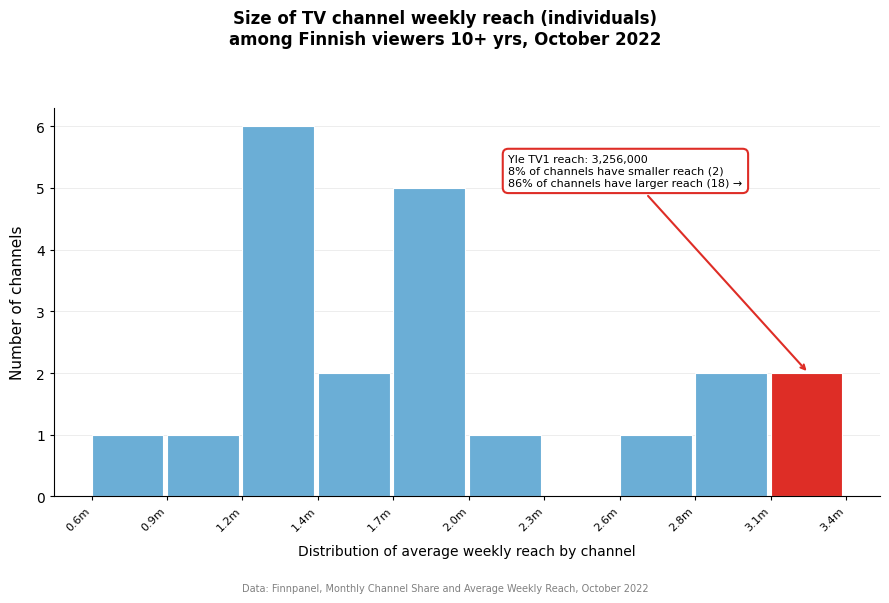

Reading left to right, extract all data points from this chart.

0.6m=1	0.9m=1	1.2m=6	1.4m=2	1.7m=5	2.0m=1	2.3m=0	2.6m=1	2.8m=2	3.1m=2